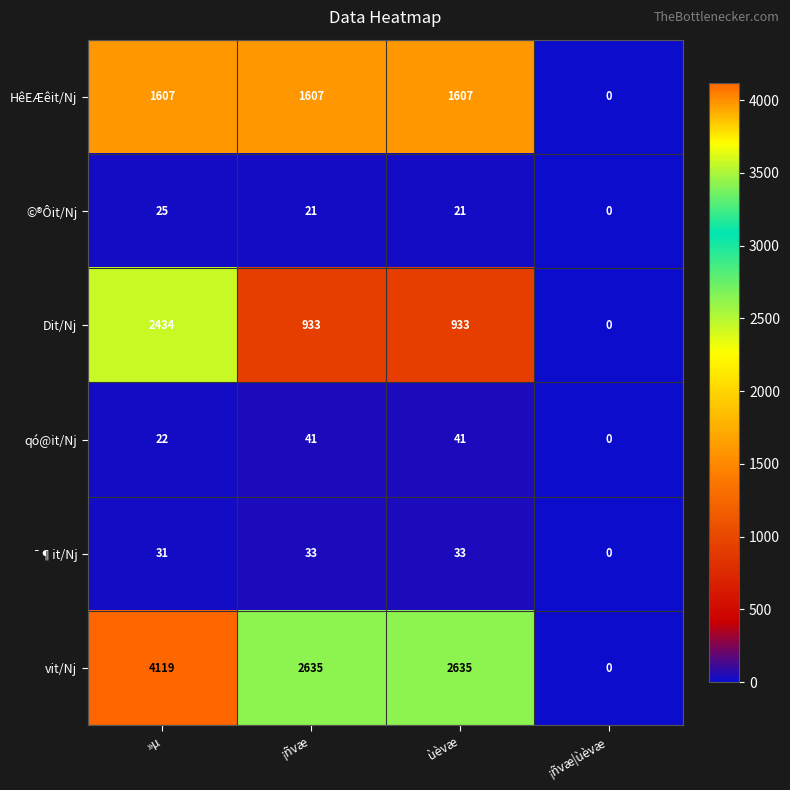

Which series changed the most between ¡ñvæ and ¡ñvæ|ùèvæ?

vit/Nj